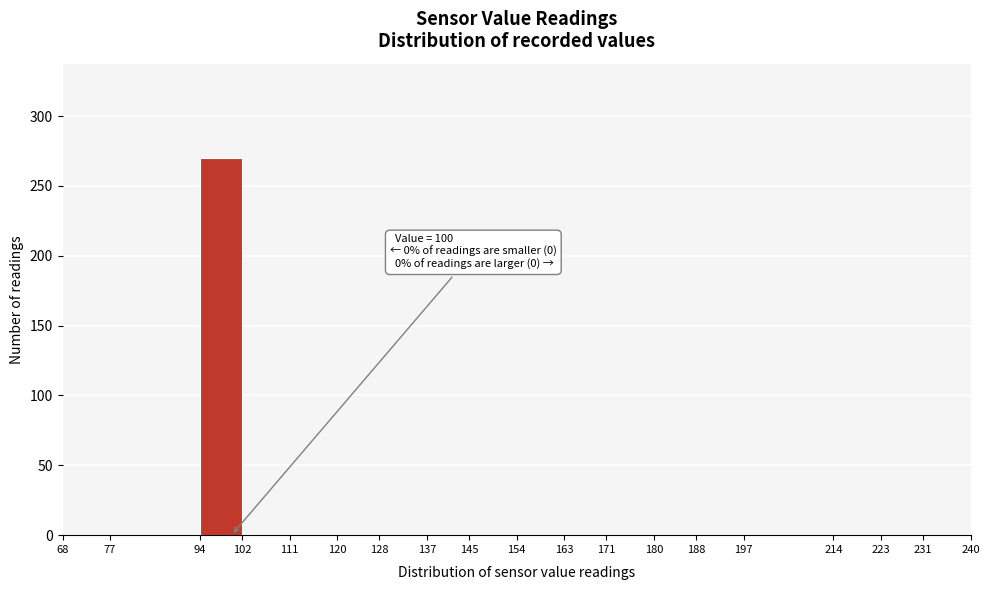

Which range on the x-axis has the tallest bar?

94 to 102